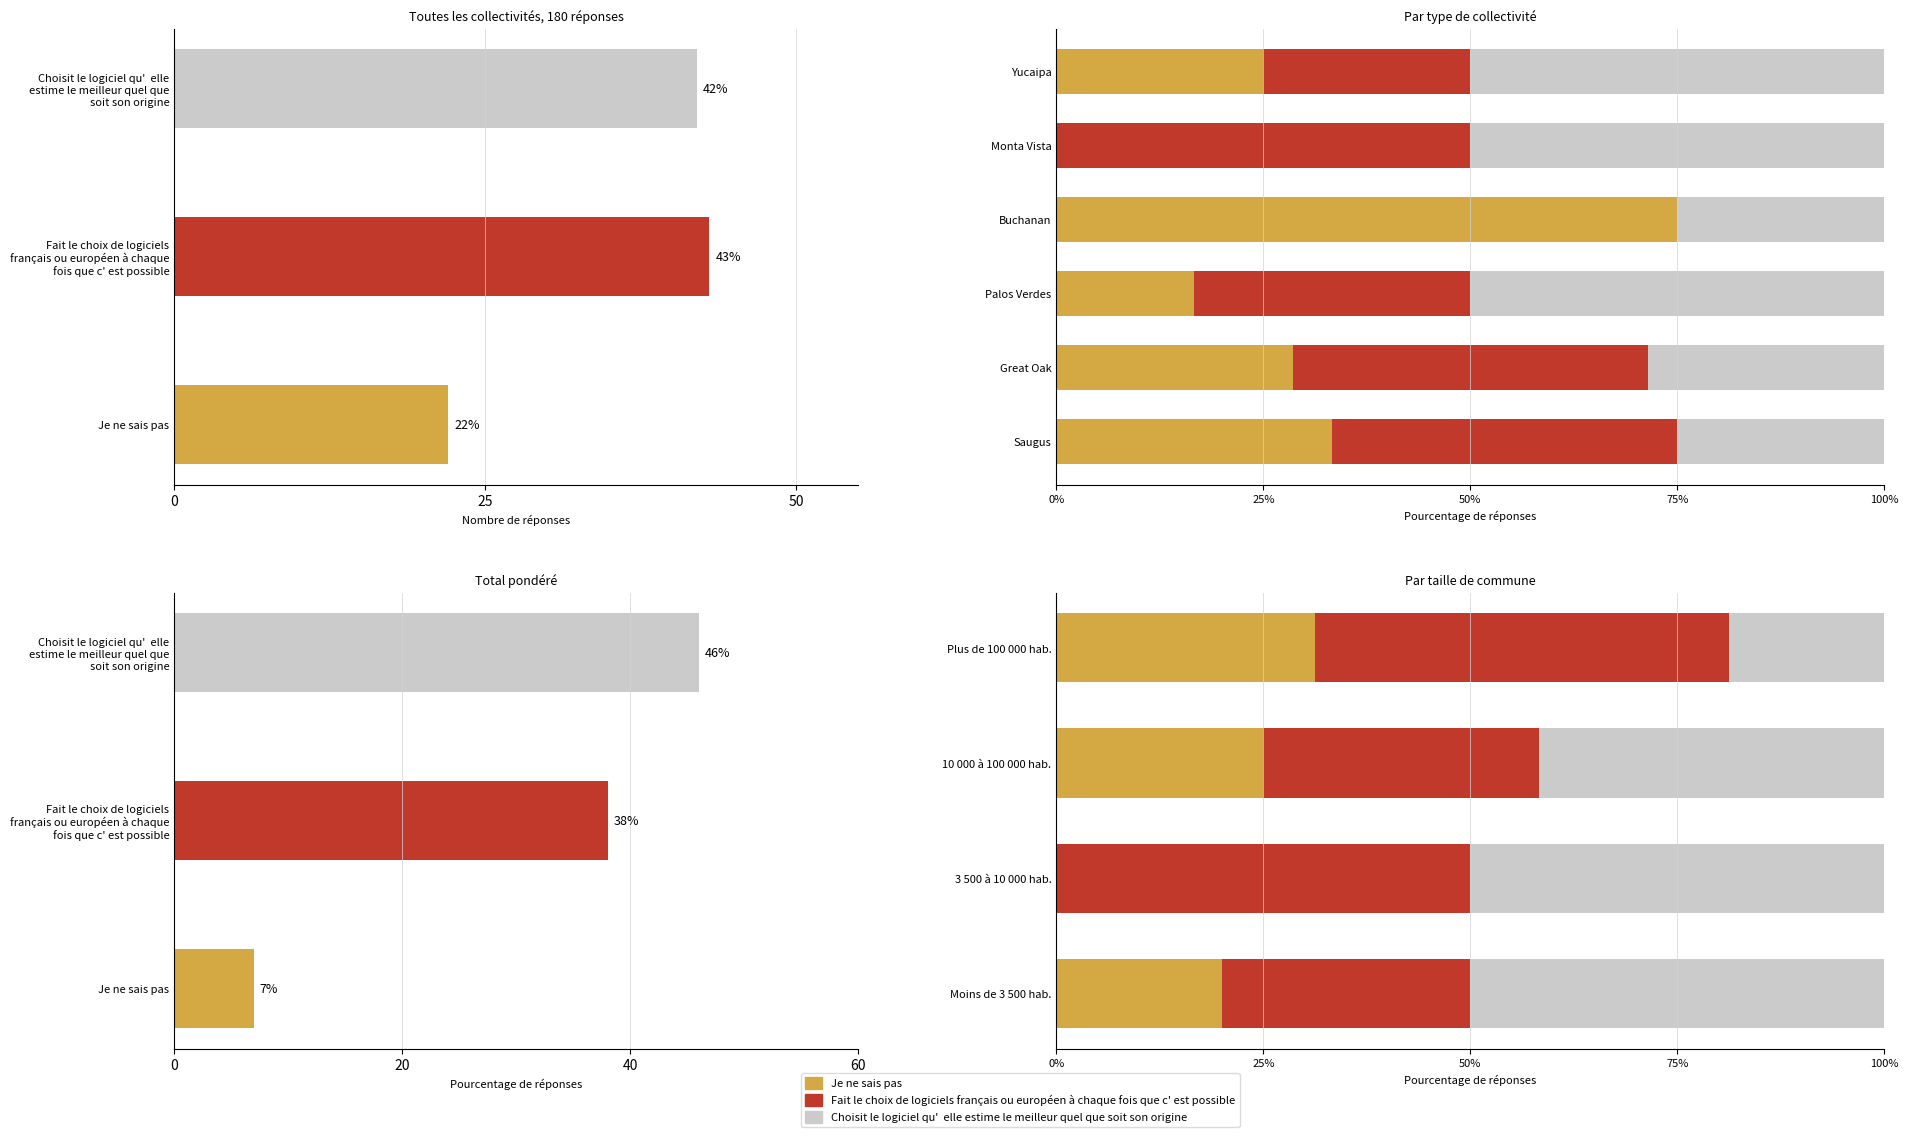

The value of Fait le choix de logiciels français ou européen à chaque fois que c' est possible at Plus de 100 000 hab. is 75.5. True or false?

False